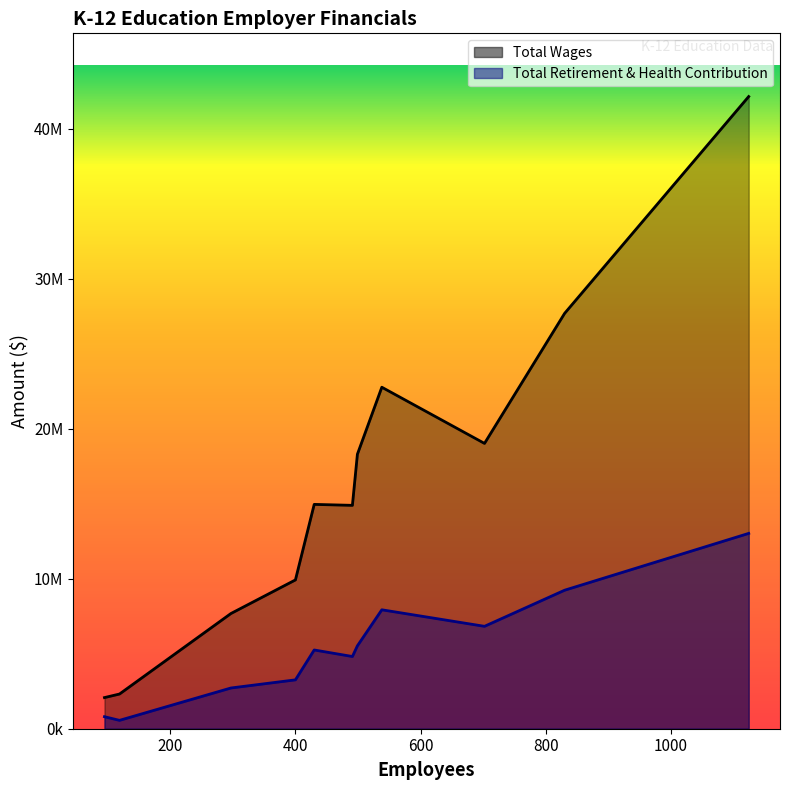

At how many categories does at least one series exceed 21994055?

3